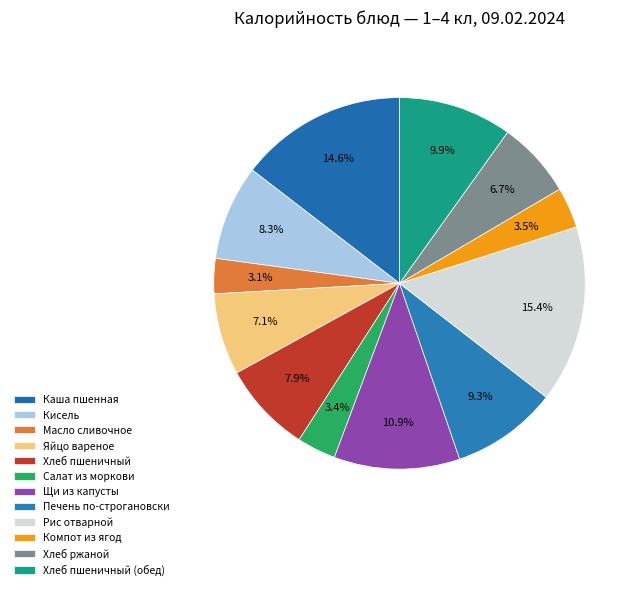

How many slices are in this pie chart?

12